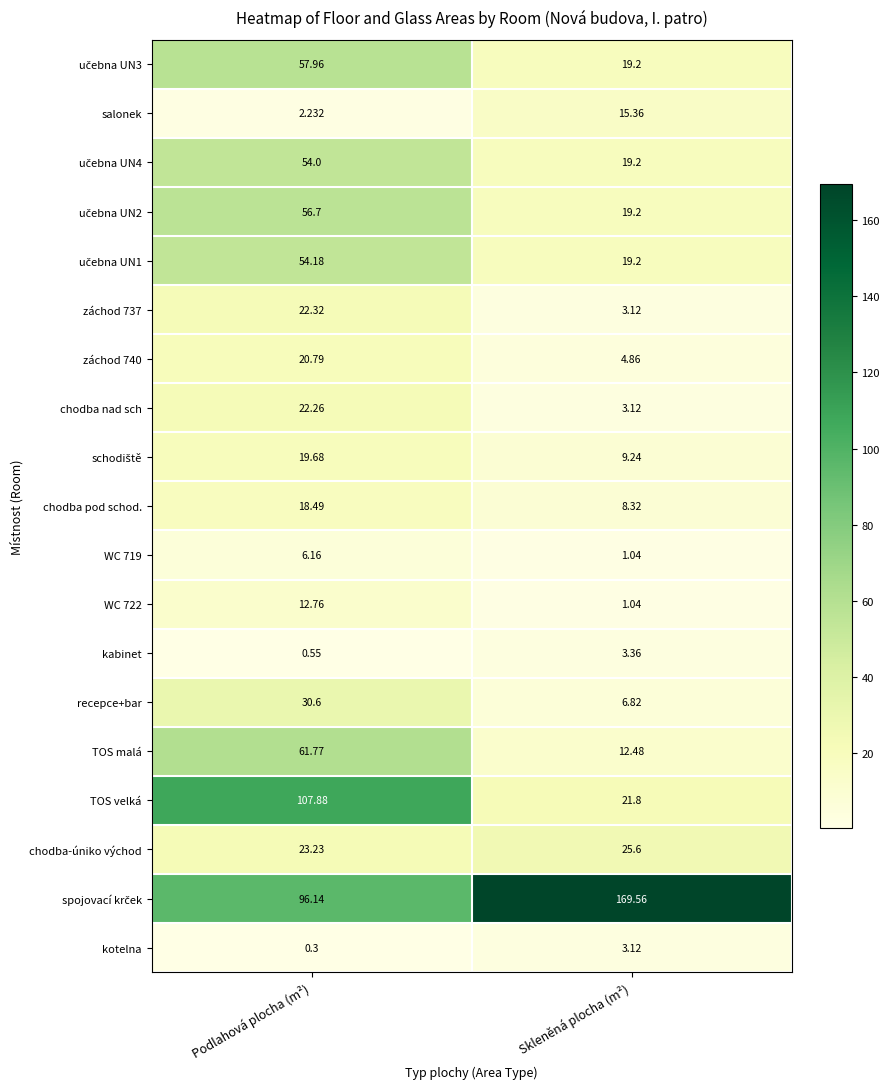

At which category does the chart reach its peak across all series?

Skleněná plocha (m²)